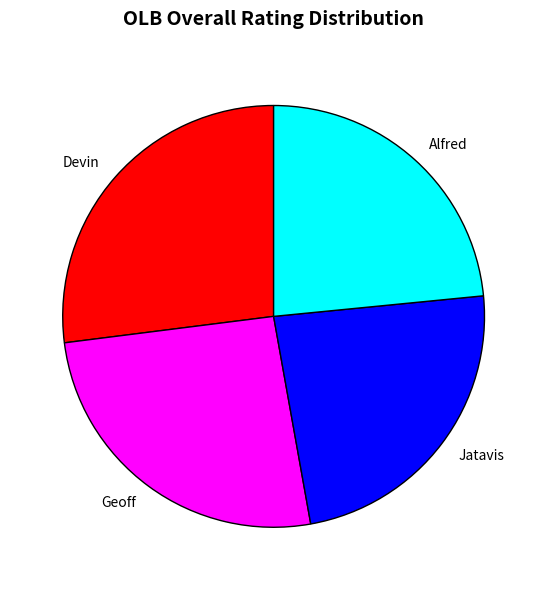

Does Jatavis account for over 50% of the chart?

No